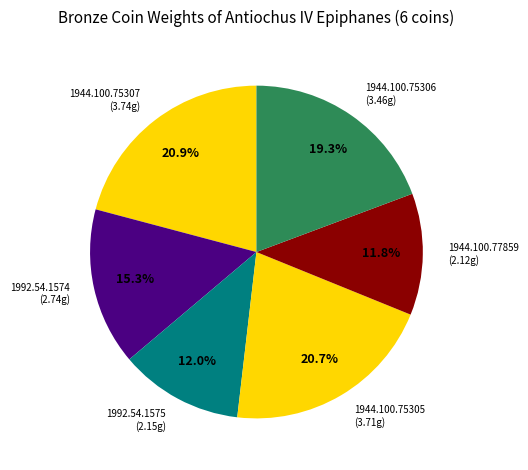

How many segments does this pie chart have?

6